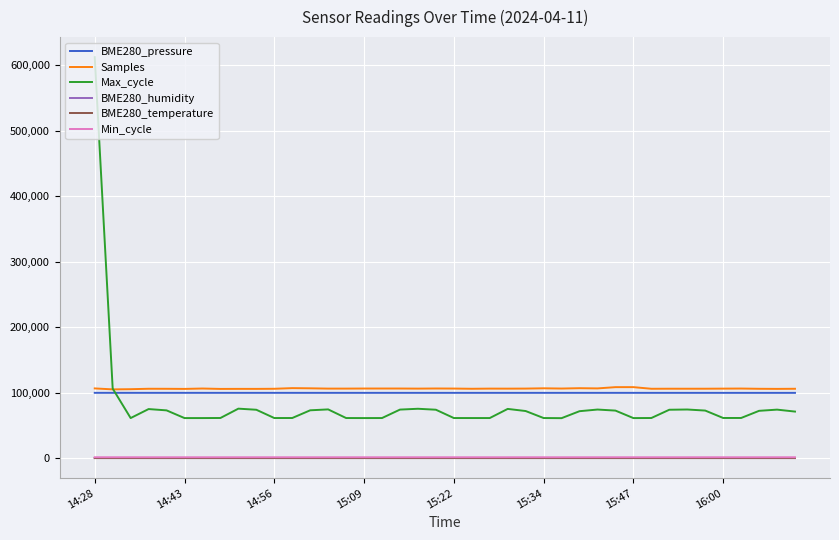

Which series has the widest spread of values?

Max_cycle